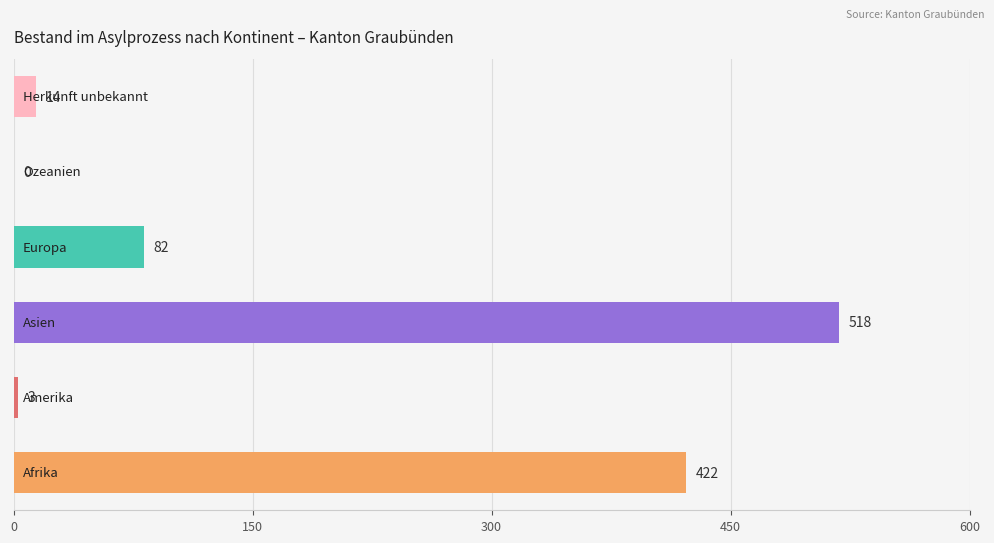

What is the greatest value displayed?

518